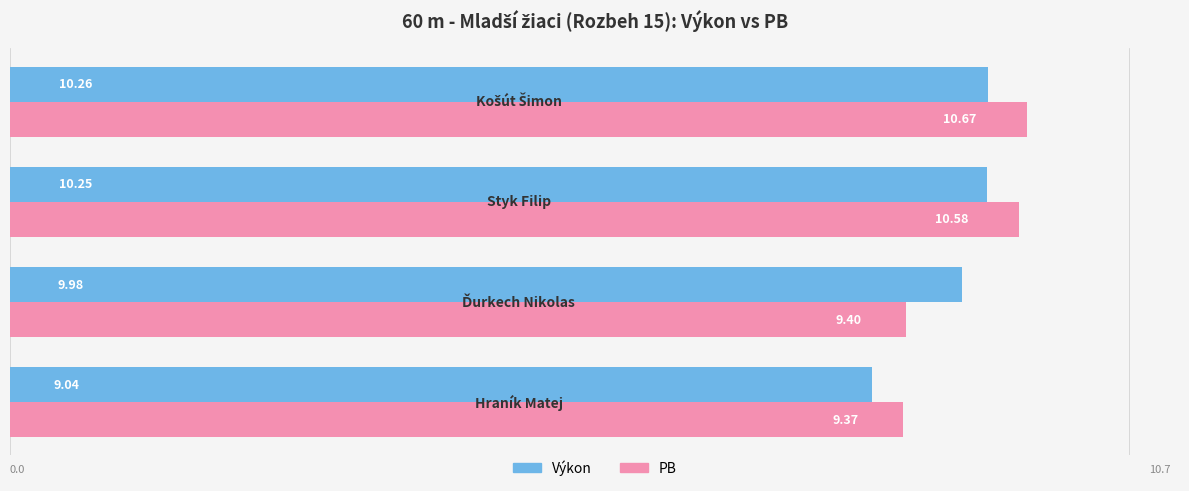

What is the difference between the maximum and minimum values in the PB series?

1.3